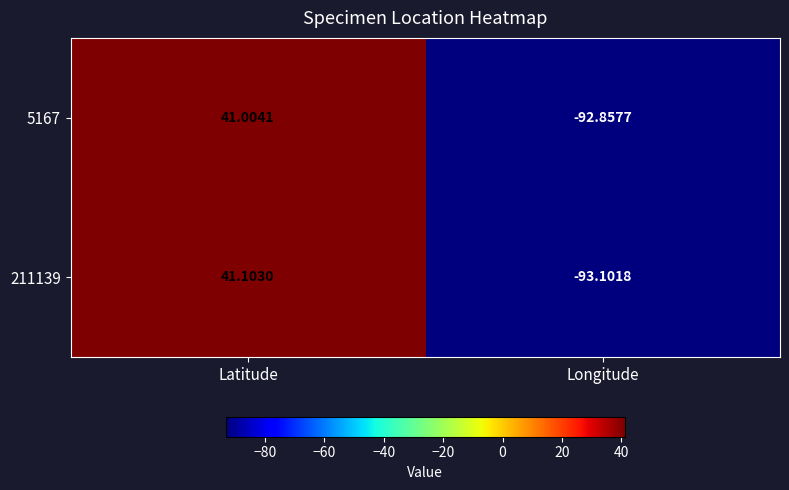

At which label does 5167 first exceed 41?

Latitude